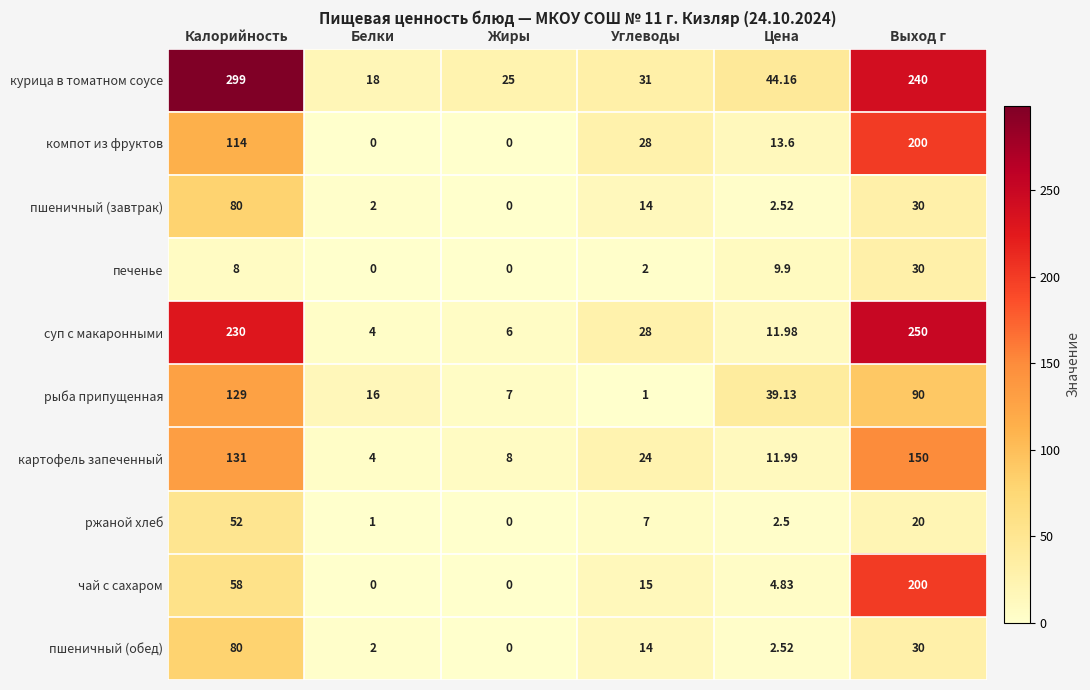

Which category has the highest value in the пшеничный (обед) series?

Калорийность